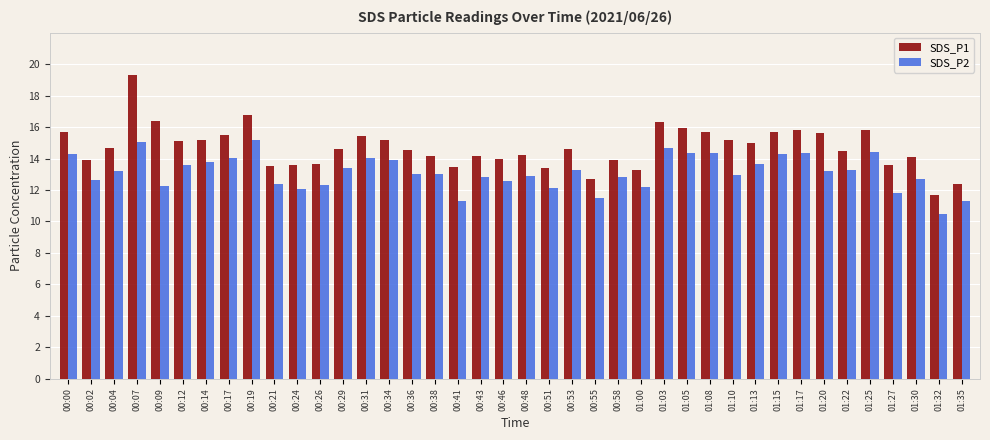

Which series changed the most between 00:41 and 01:22?

SDS_P2